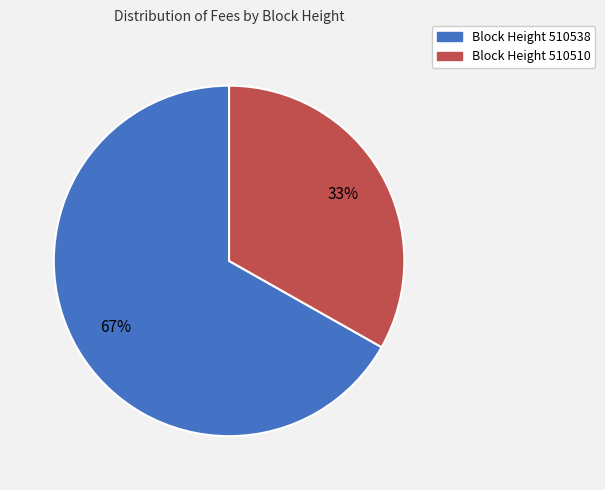

Which slice is the largest?

Block Height 510538